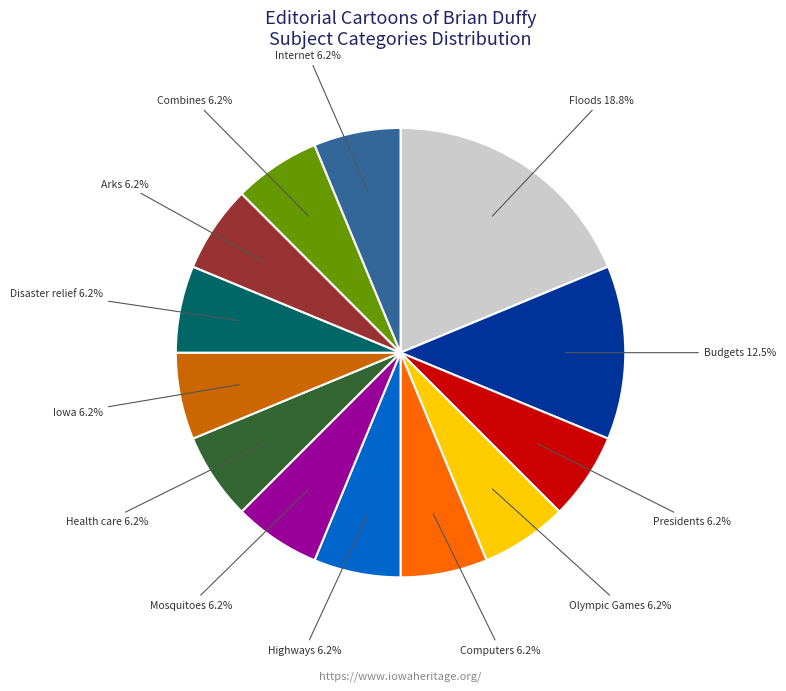

Is there any slice that represents more than half of the pie?

No